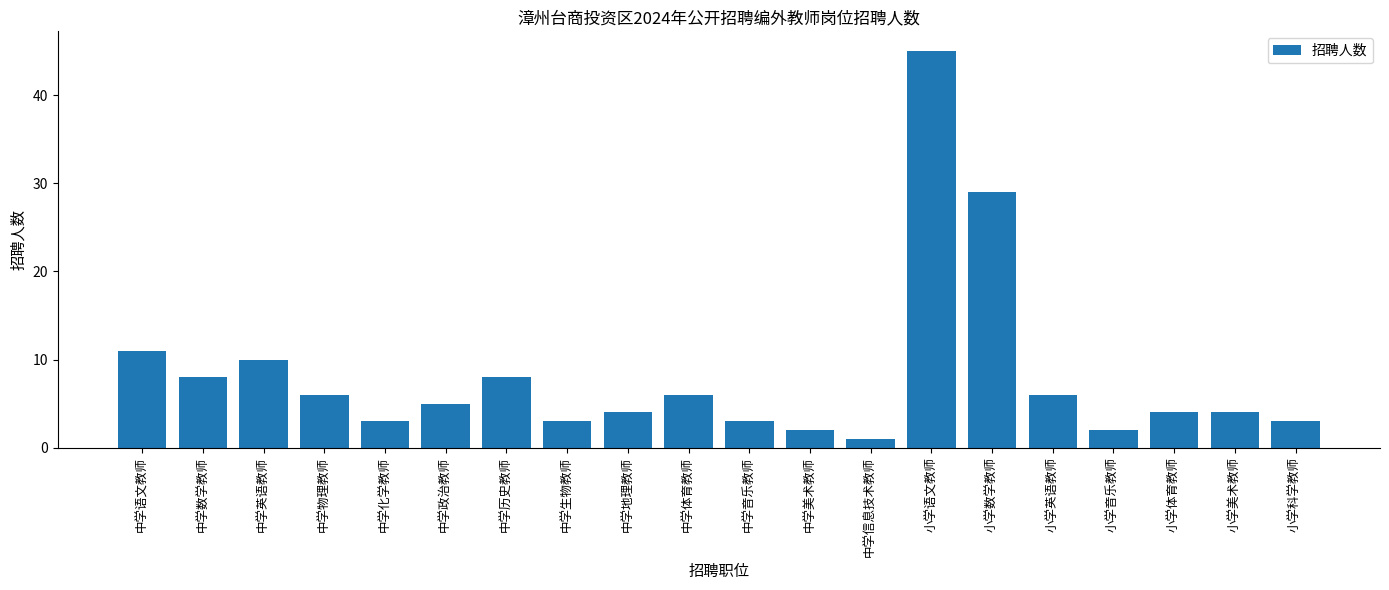

What is the value of the 12th bar from the left?

2